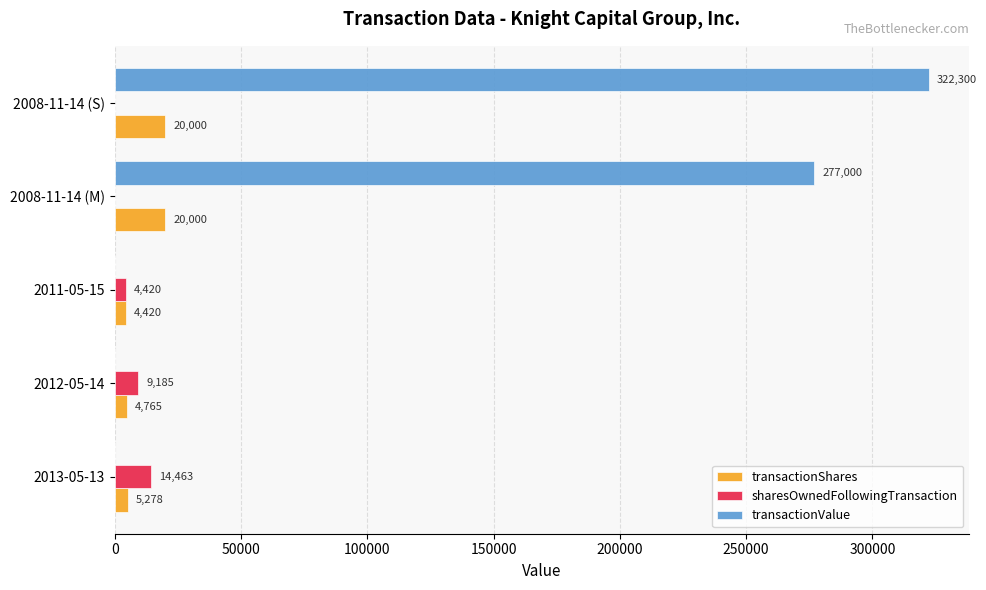

What is the total value across all series at 2013-05-13?

19741